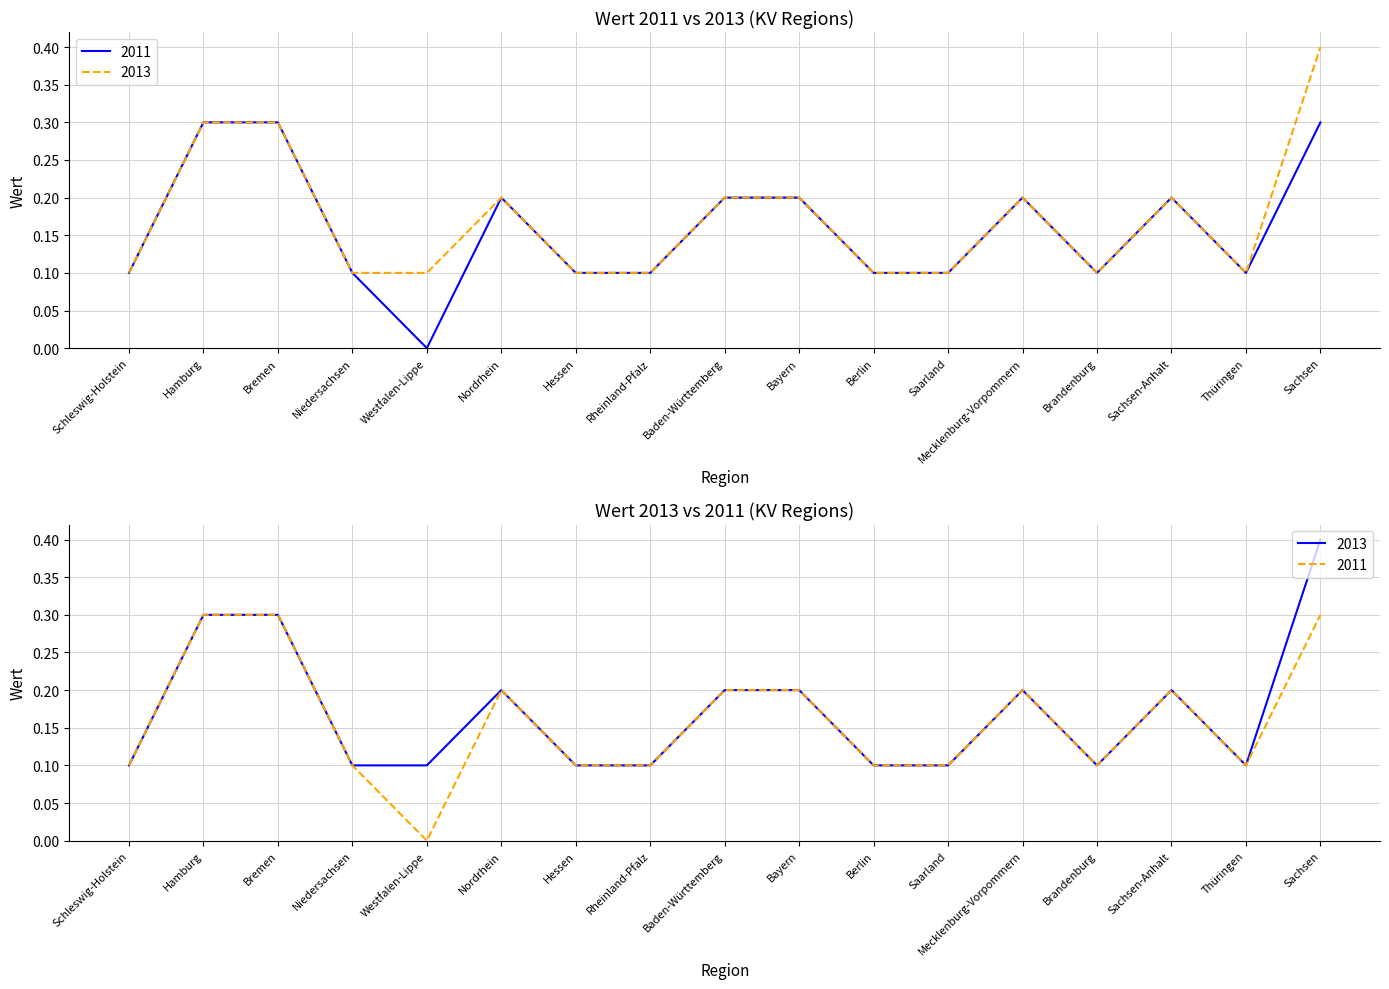

What is the total value across all series at Sachsen-Anhalt?

0.4